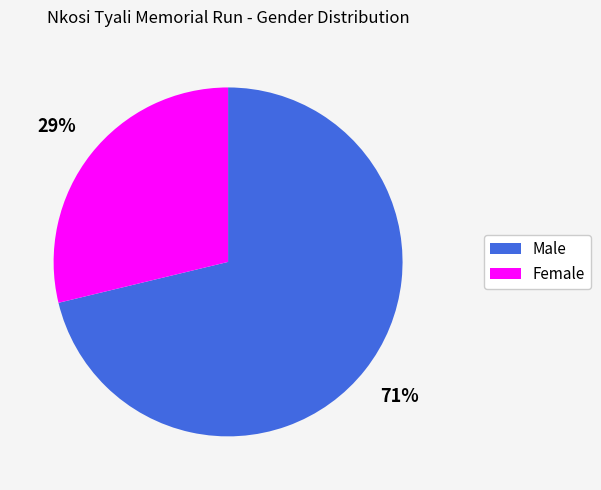

Is the sum of Male and Female greater than half?

Yes